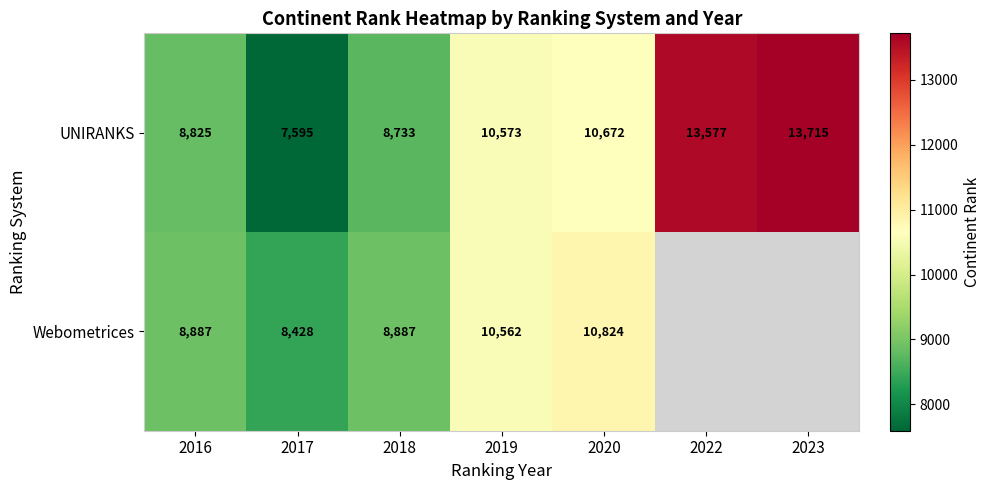

Between 2022 and 2019, which is larger?

2022